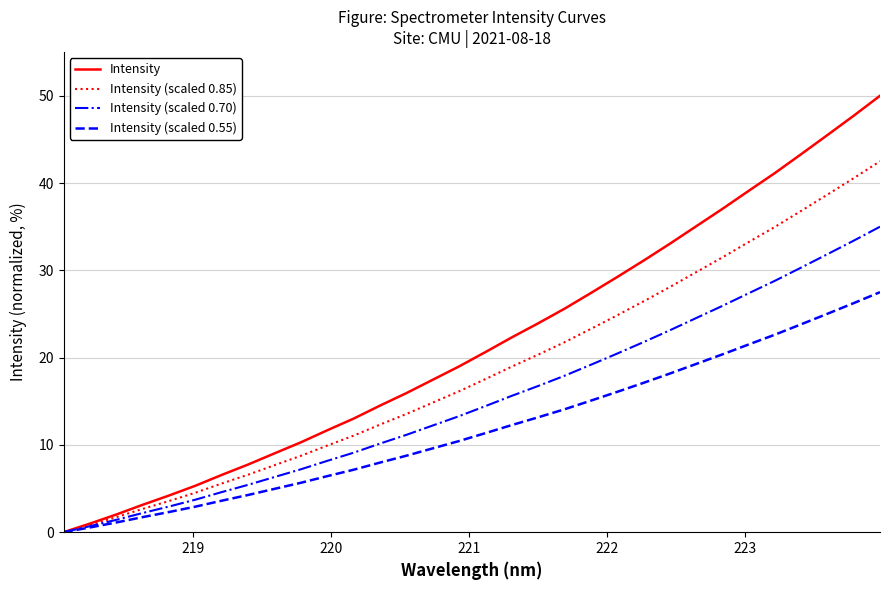

What is the maximum value shown in the chart?

50.0